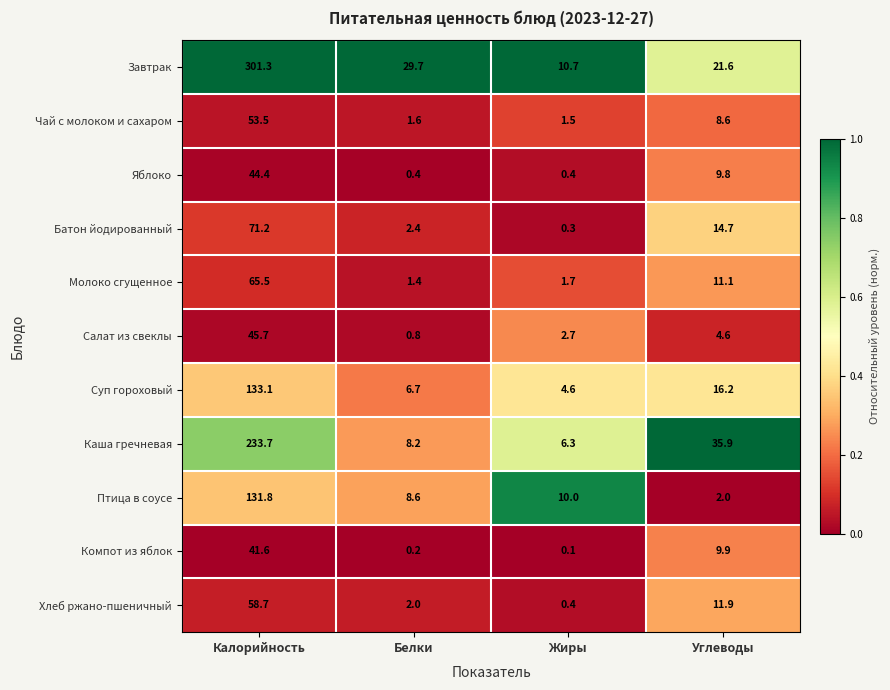

Which series changed the most between Калорийность and Углеводы?

Завтрак